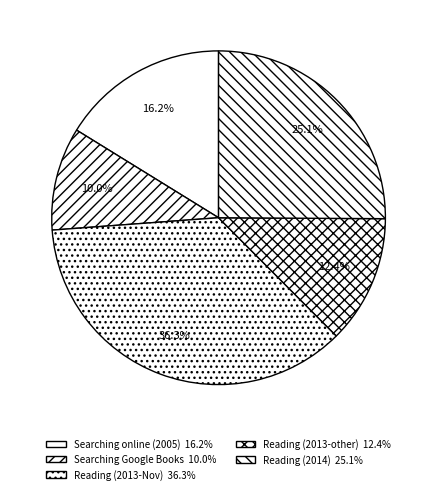

Count the number of slices in the pie.

5